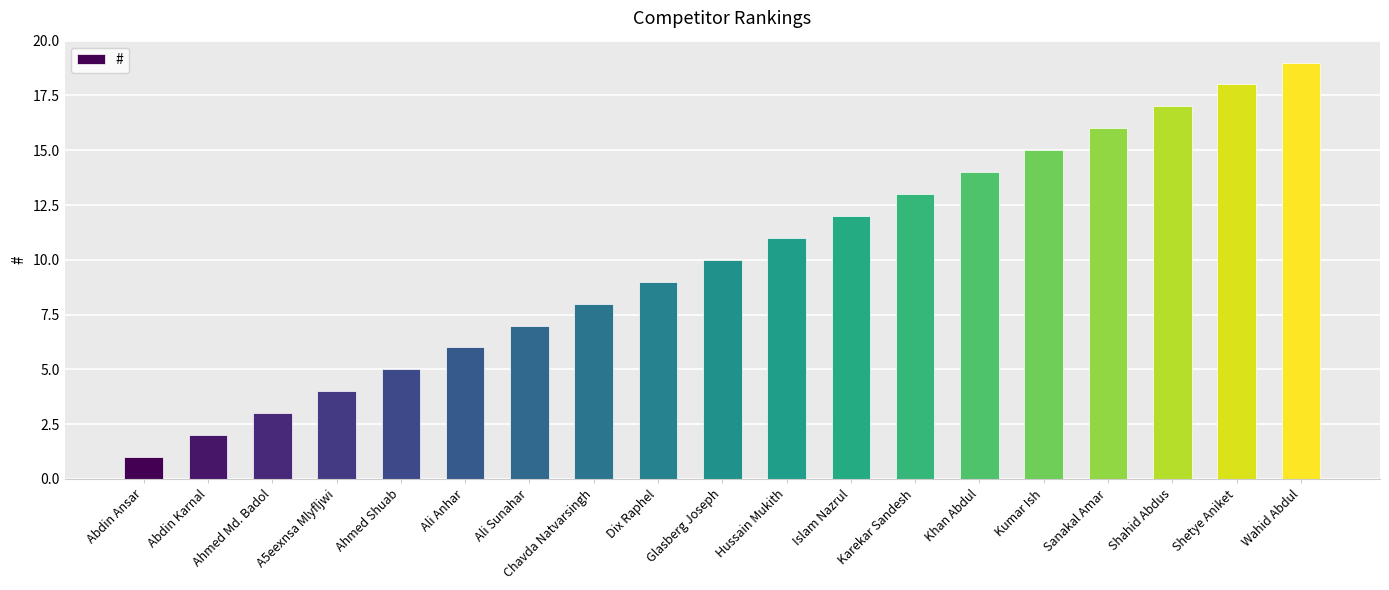

What is the value of the 13th bar from the left?

13